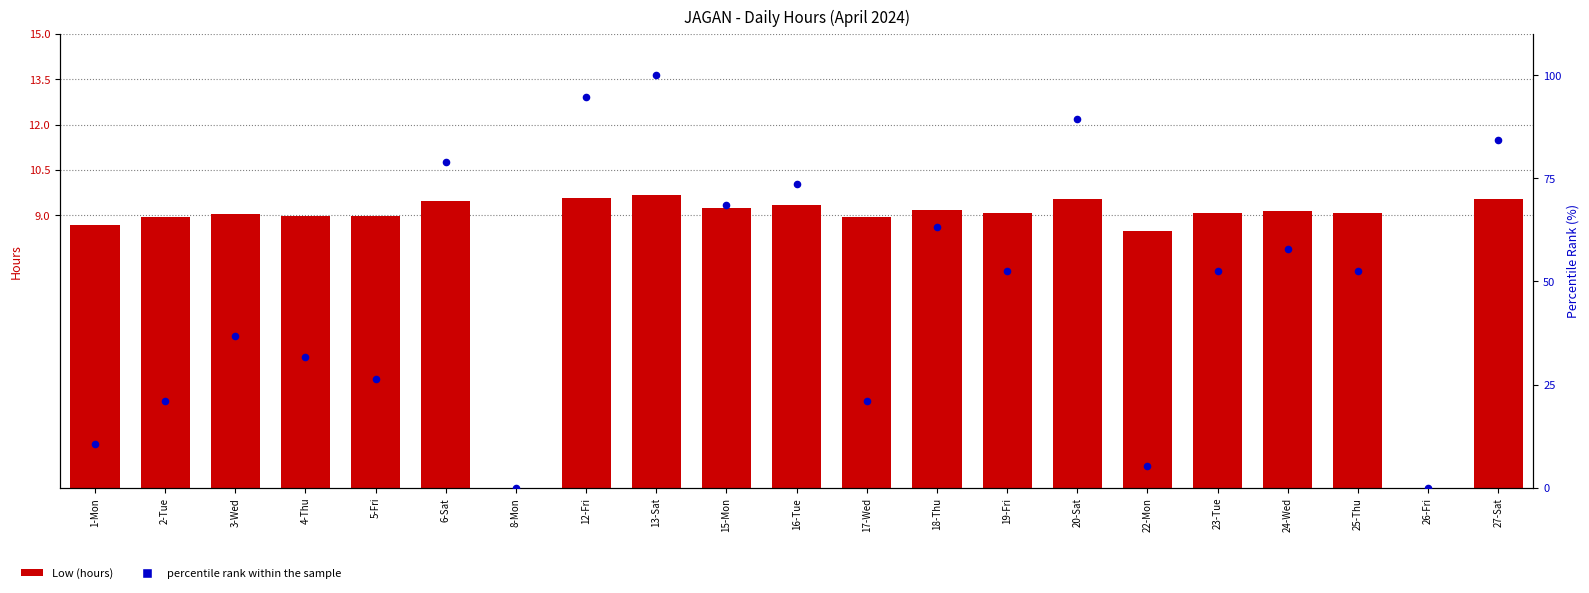

Which series has the widest spread of Y values?

percentile rank within the sample